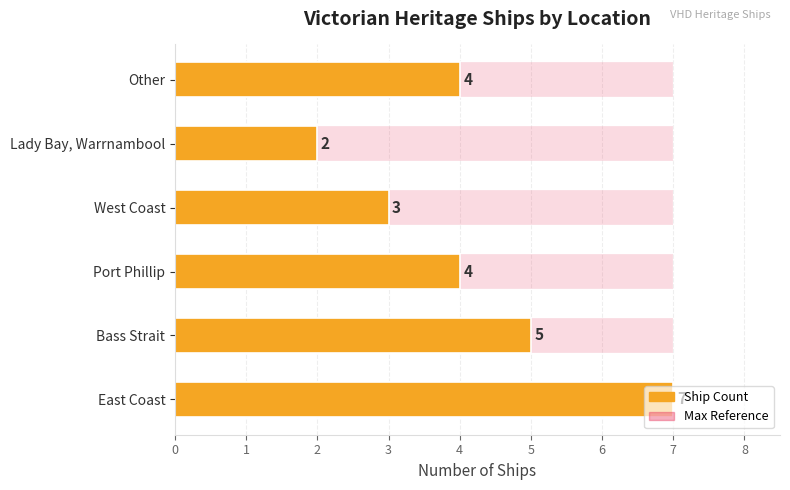

What is the difference between the values at Other and East Coast?

3